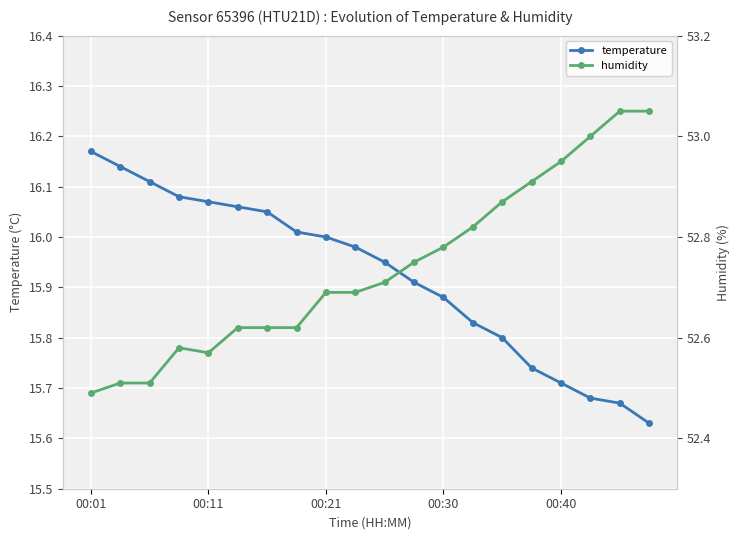

What is the minimum value shown in the chart?

15.6